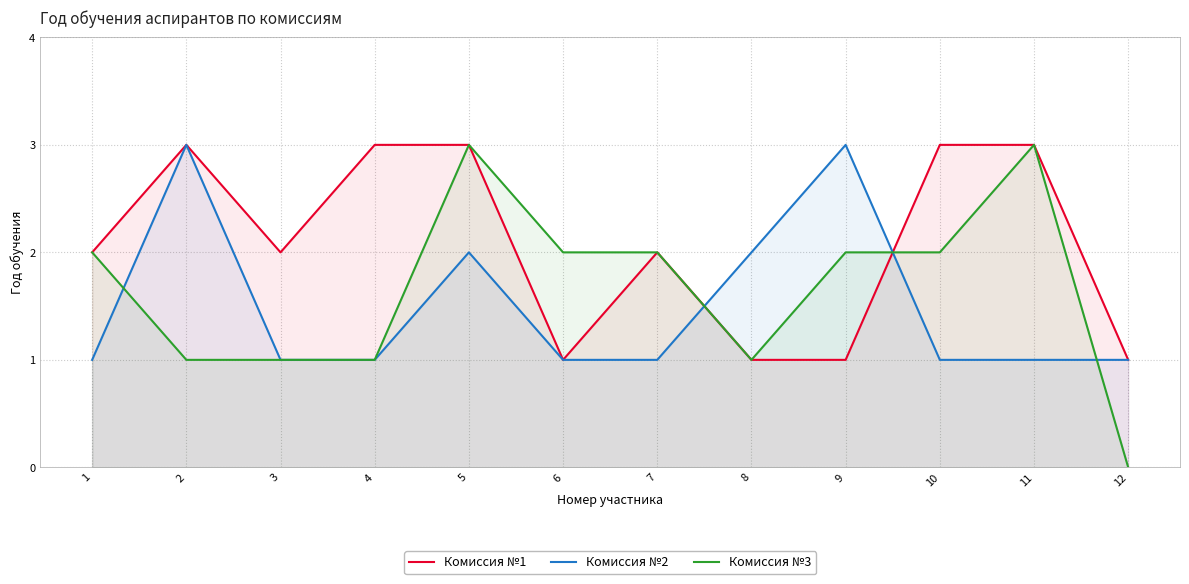

At 5, list the series in order from smallest to largest.

Комиссия №2, Комиссия №1, Комиссия №3